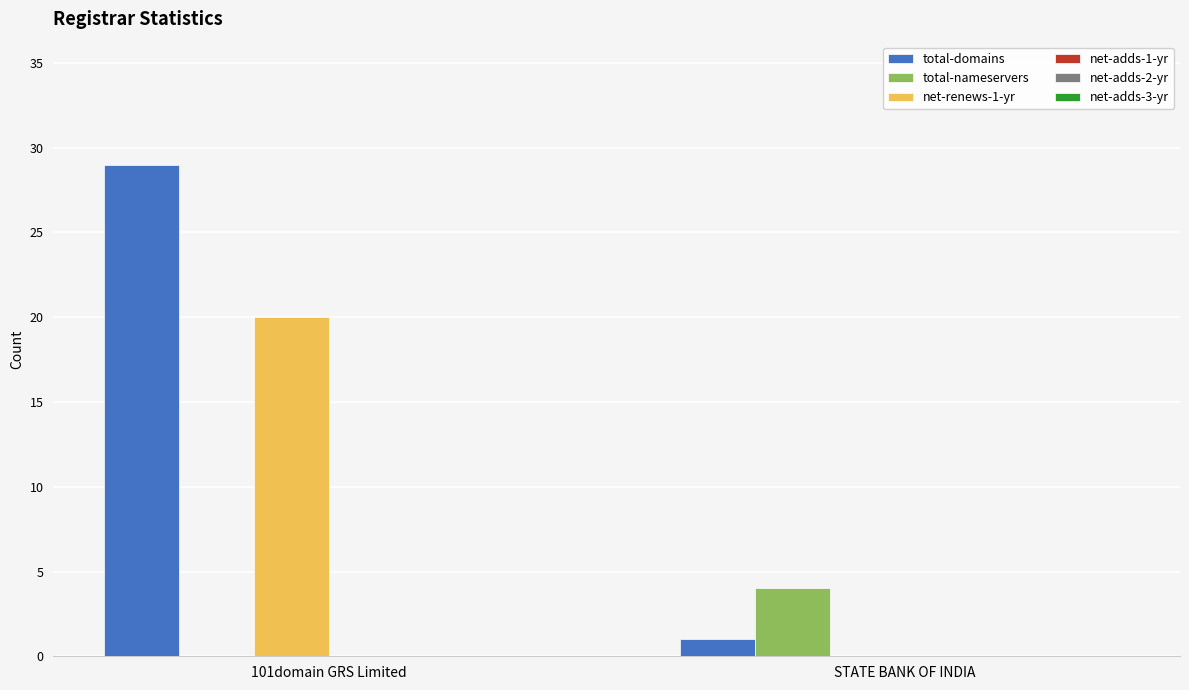

At which category is the sum across all series the highest?

101domain GRS Limited